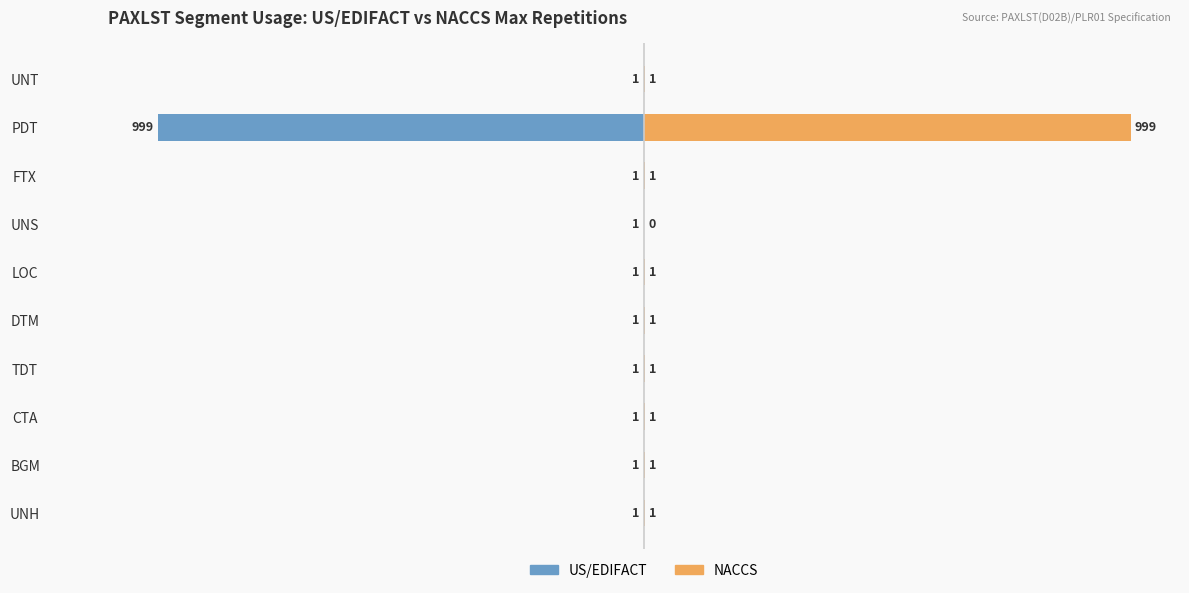

Are the bars horizontal?

Yes